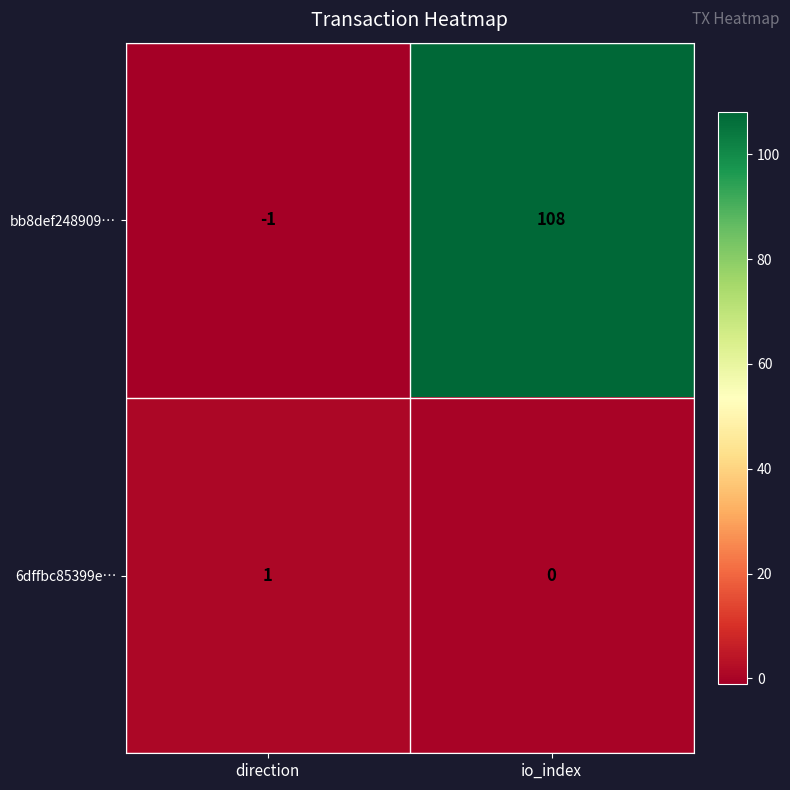

What is the minimum value shown in the chart?

-1